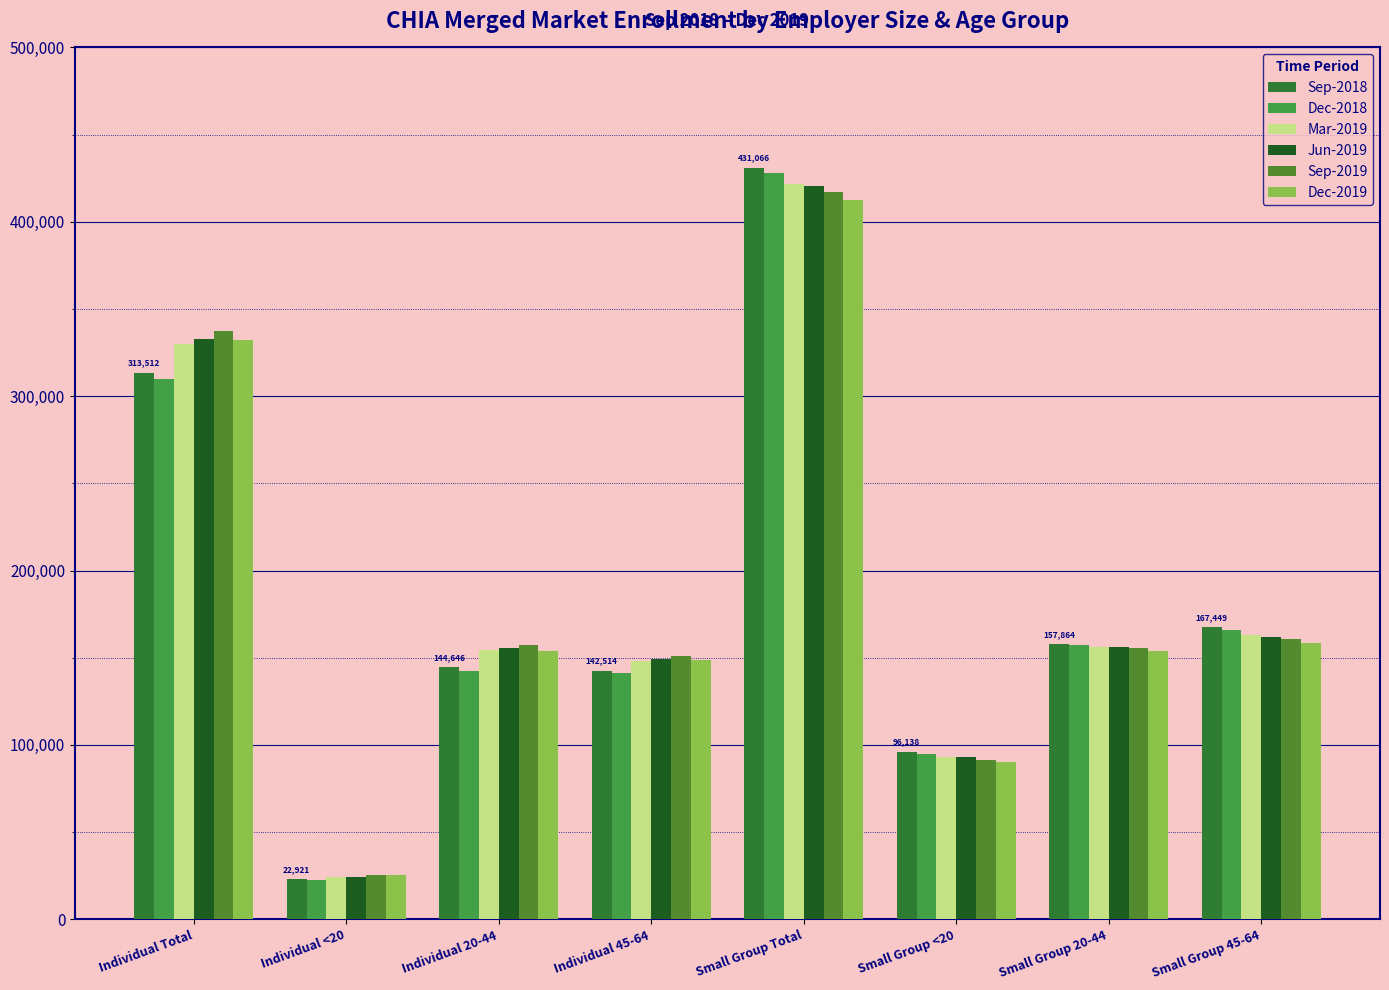

Where does the Dec-2019 series first go above 154100?

Individual Total